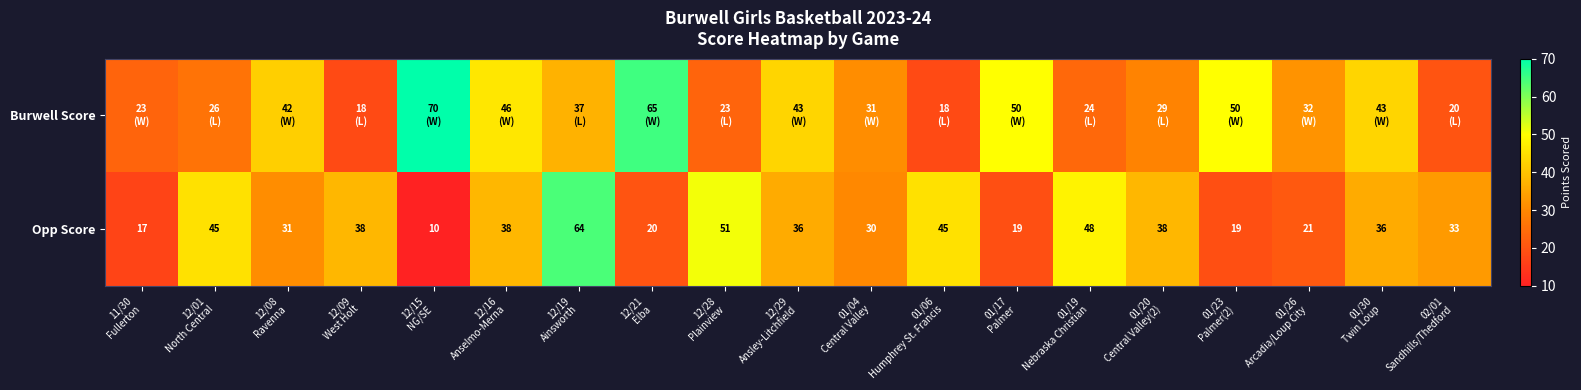

What is the highest value of the Opp Score series?

64